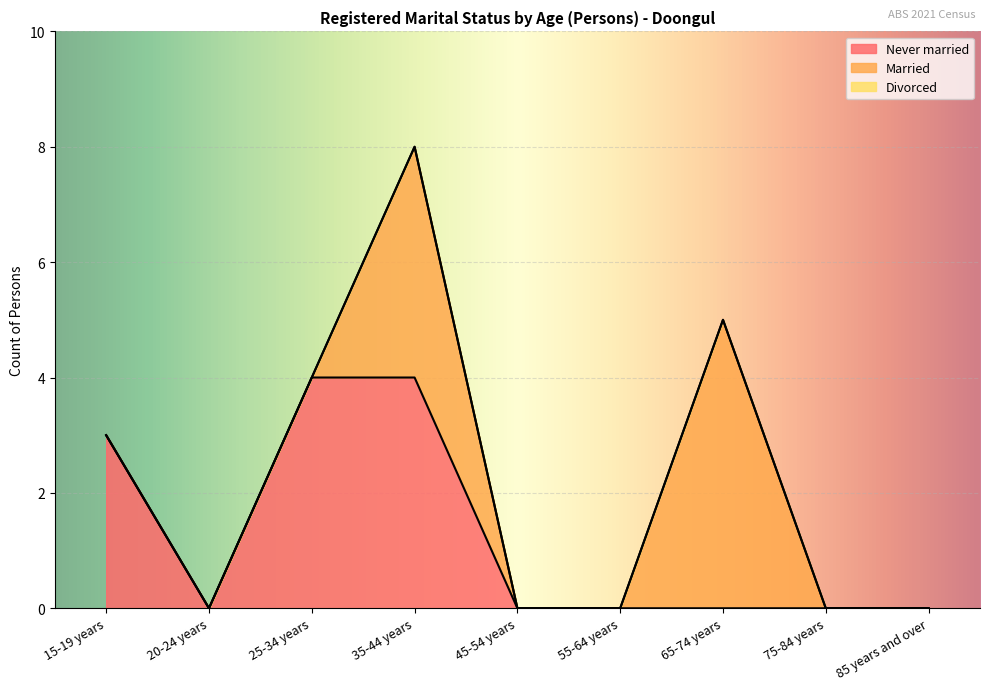

What is the label of the 5th point from the left?

45-54 years